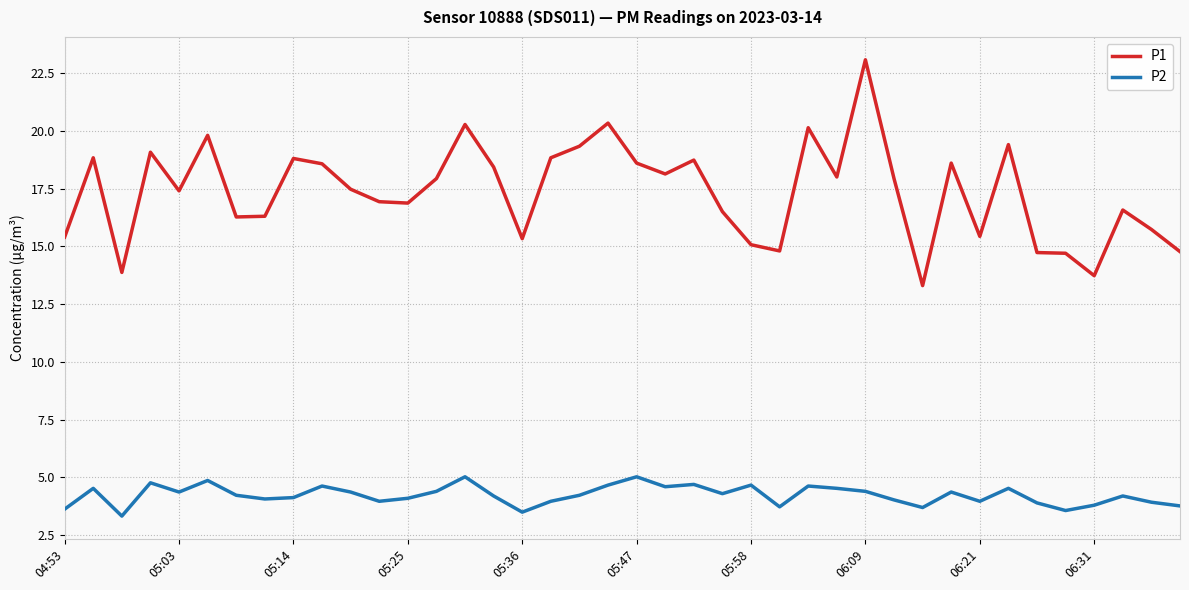

Rank the series by their maximum value, from highest to lowest.

P1, P2